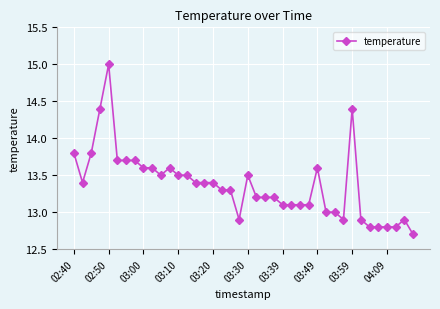

Count the number of categories in the chart.

40